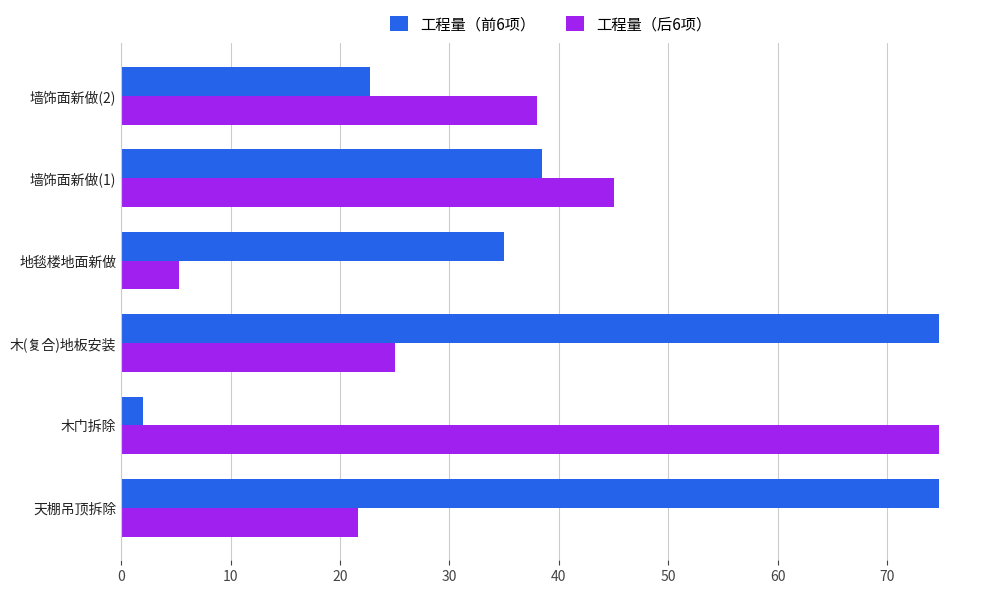

At which category is the sum across all series the highest?

木(复合)地板安装